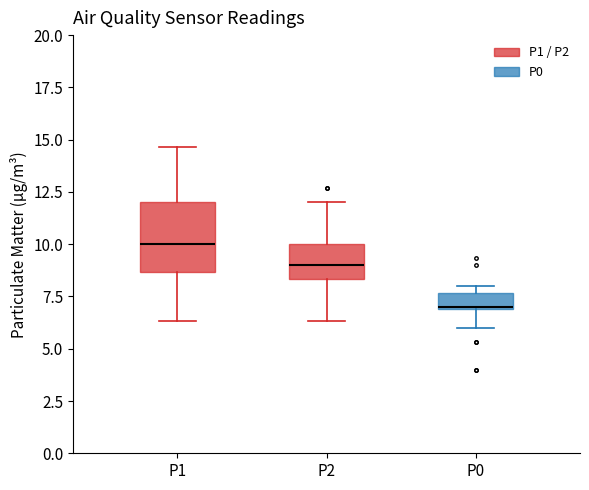

Where is the lower edge of the box for P0 on the y-axis? The values are not printed on the chart, so give them approximately, as read against the axis.

7.0